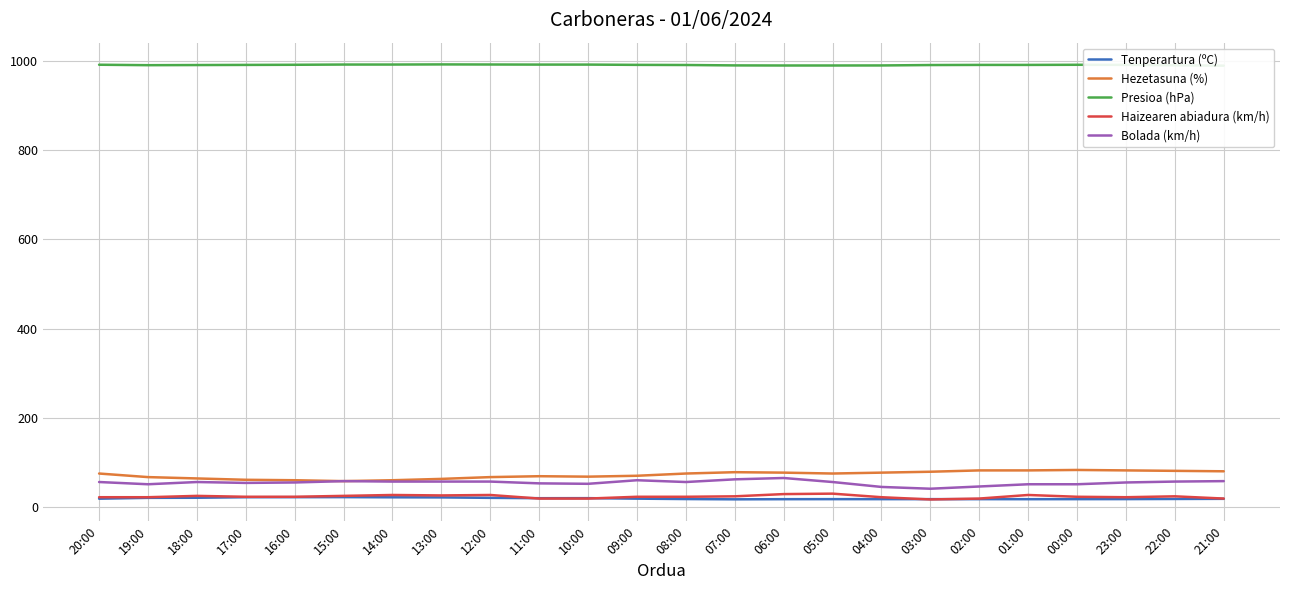

What is the label of the 16th point from the right?

12:00